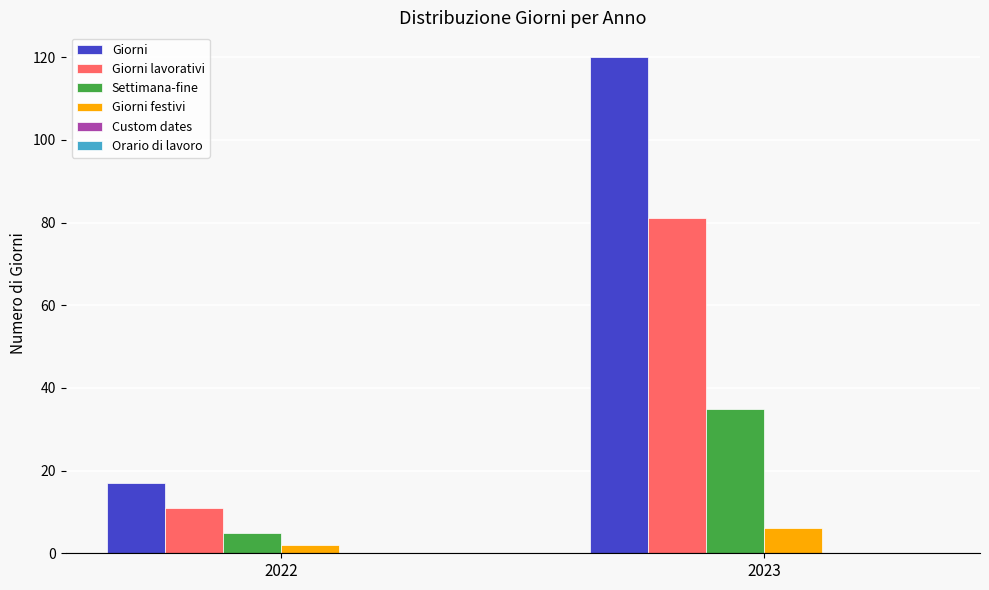

Is the value of Giorni festivi at 2022 greater than the value of Giorni lavorativi at 2023?

No